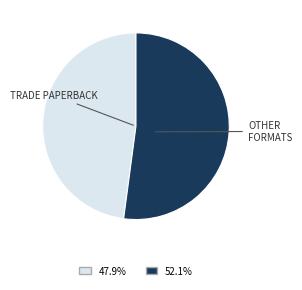

Is there a majority slice in this chart?

Yes